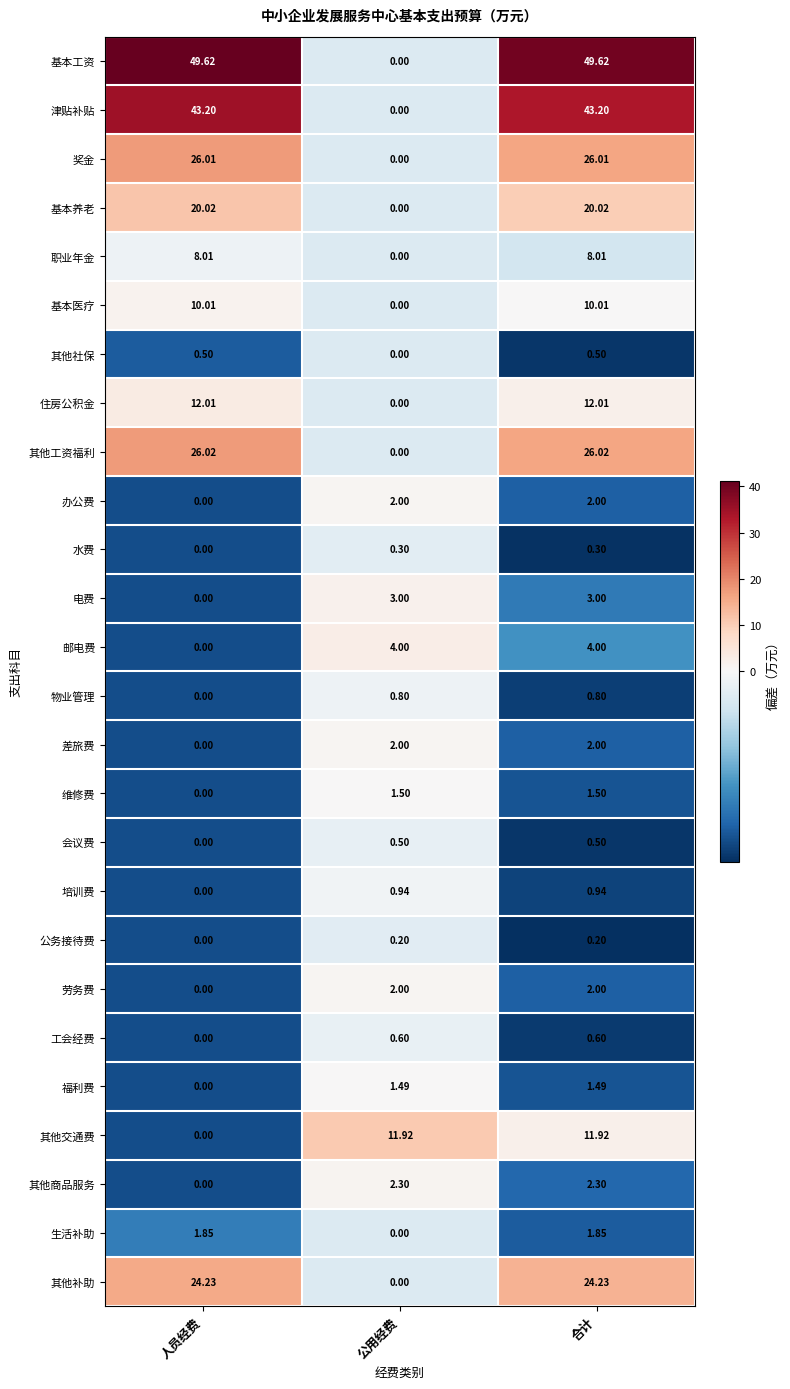

Is the value of 基本养老 at 人员经费 greater than the value of 物业管理 at 人员经费?

Yes